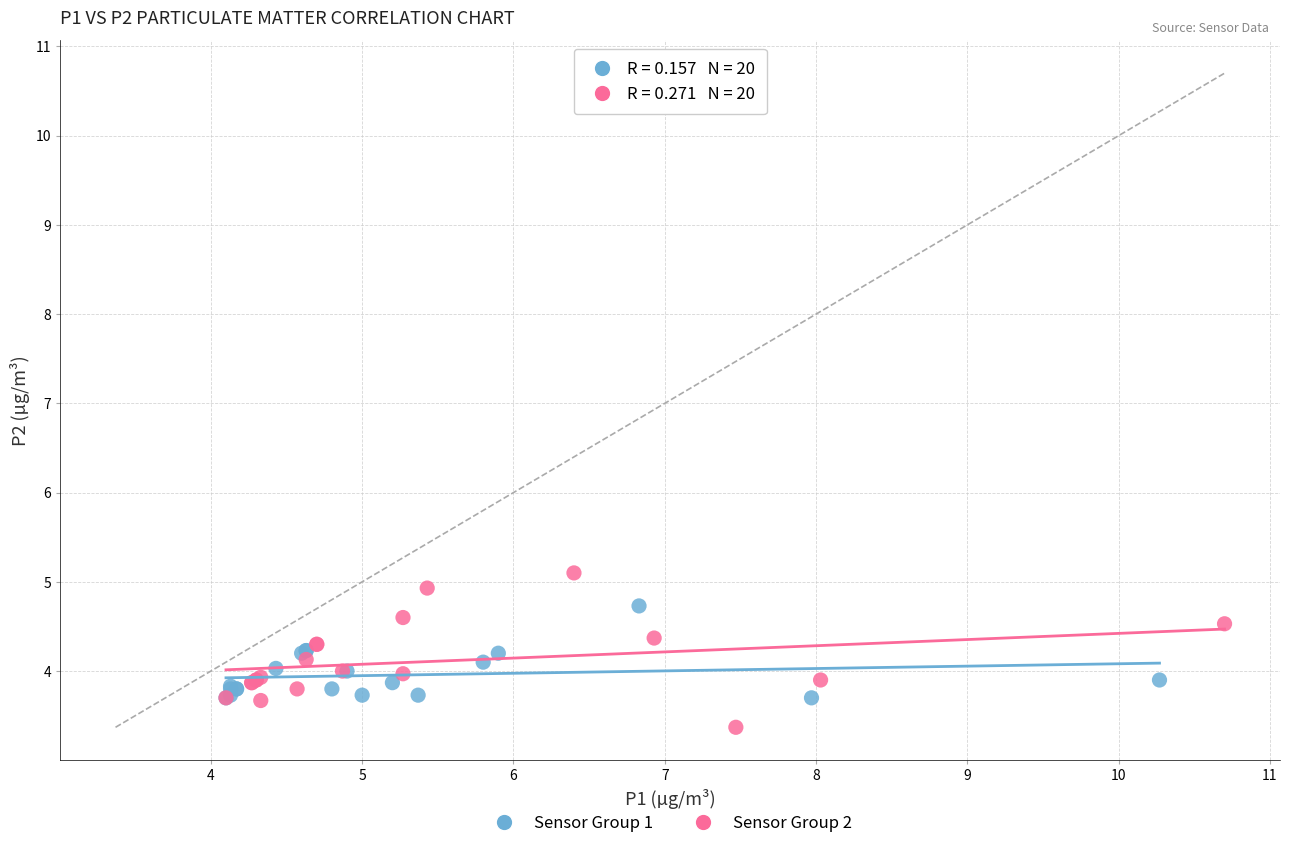

Which series contains the highest Y value?

Sensor Group 2